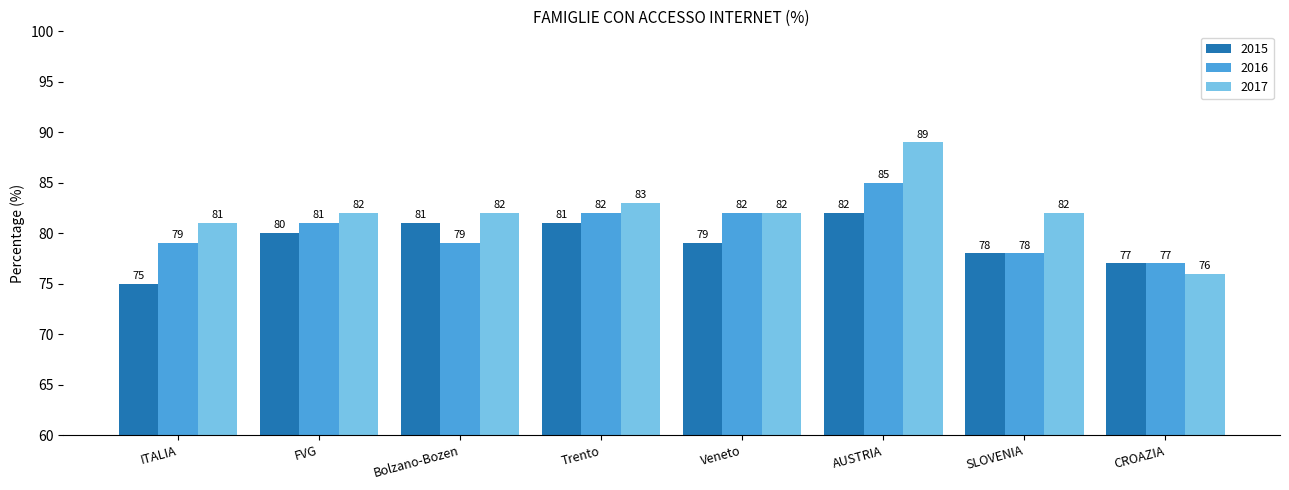

How many bars are there in each group?

3